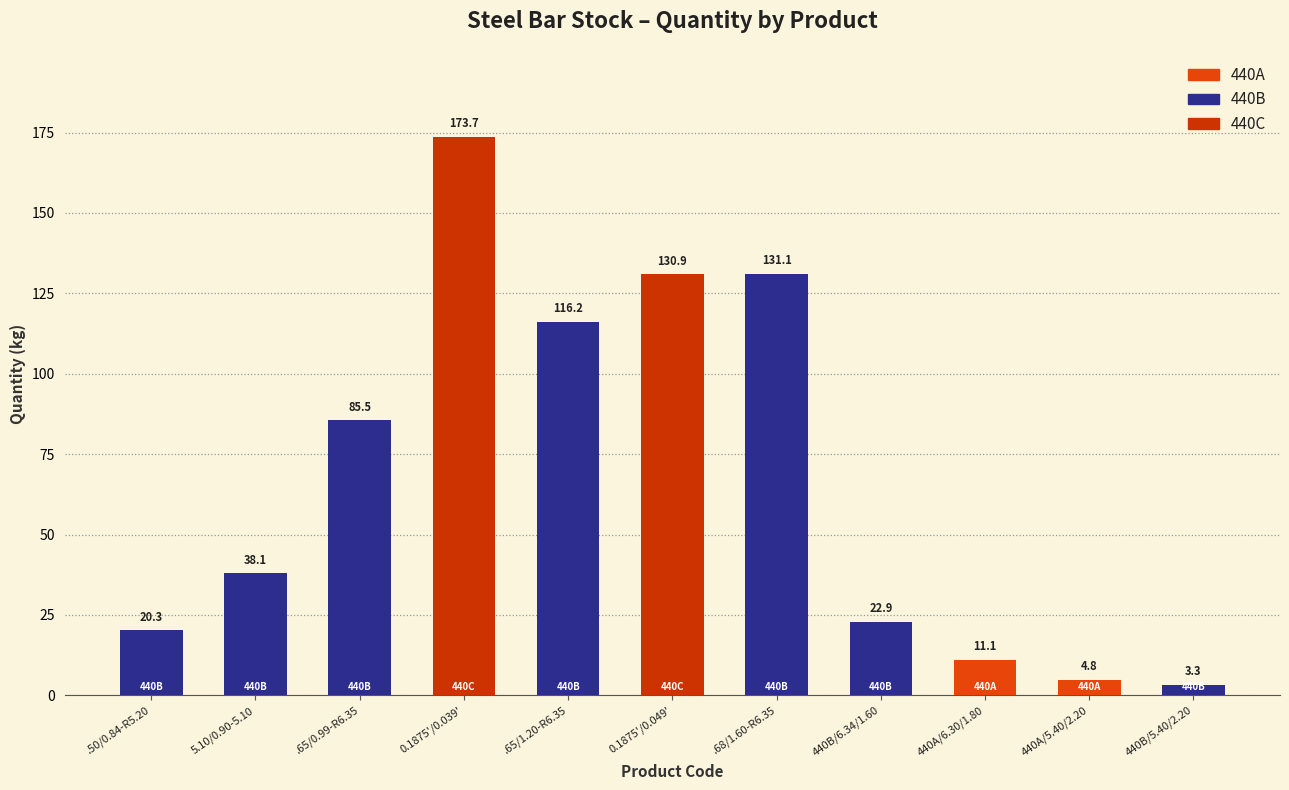

What is the label of the 11th bar from the left?

440B/5.40/2.20